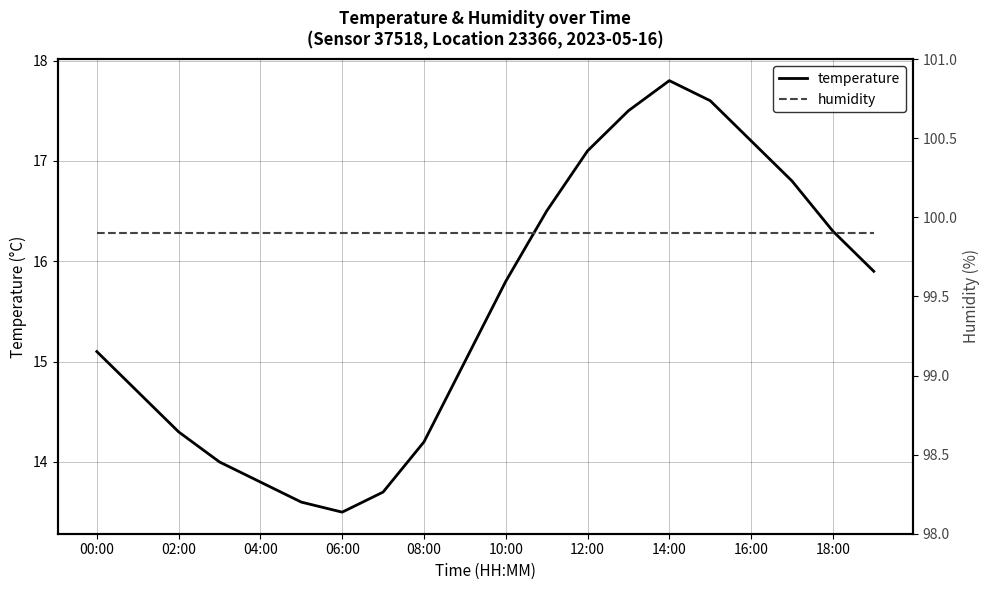

The value of temperature at 14:00 is 5.6. True or false?

False